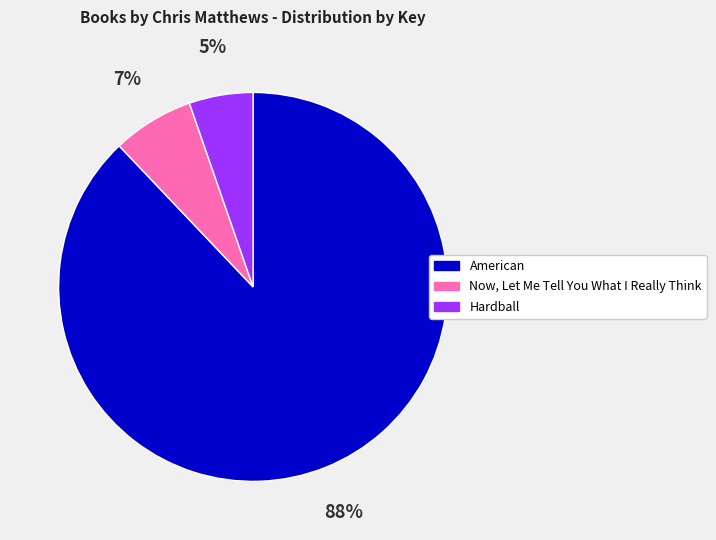

Between Hardball and American, which is larger?

American